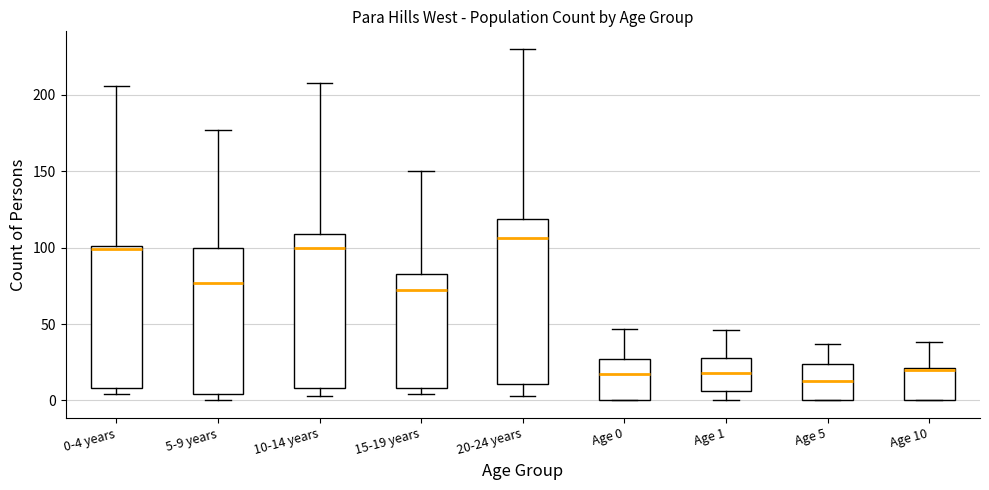

Reading left to right, read every box against the y-axis: the position of its median line, the range the box covers, and the ends of its whiskers. The values are not printed on the chart, so give them approximately, as read against the axis.

0-4 years: median 100 (just below the box's upper edge), box 10 to 100, whiskers 5 to 205
5-9 years: median 75, box 5 to 100, whiskers 0 to 175
10-14 years: median 100, box 10 to 110, whiskers 5 to 210
15-19 years: median 70, box 10 to 85, whiskers 5 to 150
20-24 years: median 105, box 10 to 120, whiskers 5 to 230
Age 0: median 15, box 0 to 25, whiskers 0 to 45
Age 1: median 20, box 5 to 30, whiskers 0 to 45
Age 5: median 15, box 0 to 25, whiskers 0 to 35
Age 10: median 20 (drawn on the box's upper edge), box 0 to 20, whiskers 0 to 40